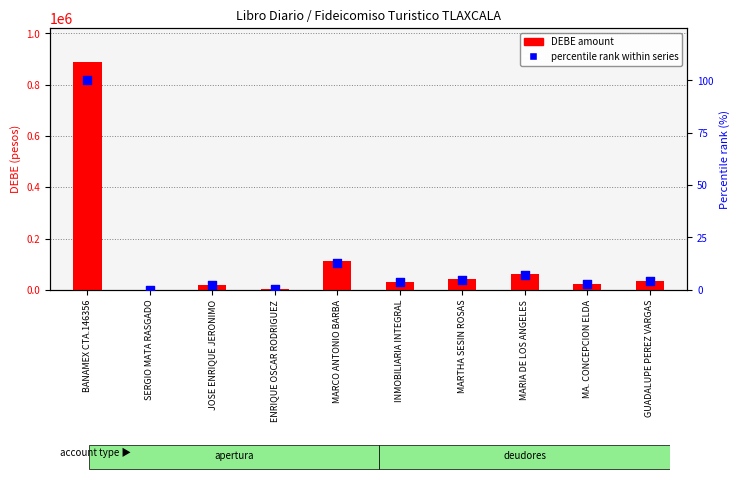

Is the value of percentile rank within series at MARIA DE LOS ANGELES greater than the value of DEBE amount at JOSE ENRIQUE JERONIMO?

No